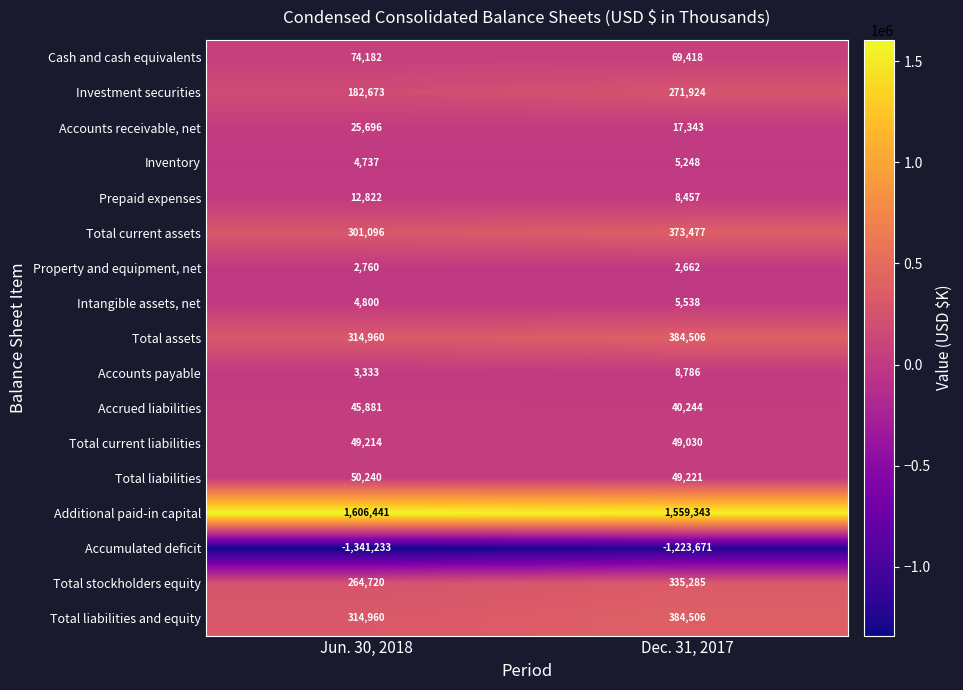

The Investment securities series shows 43313 at Jun. 30, 2018. True or false?

False